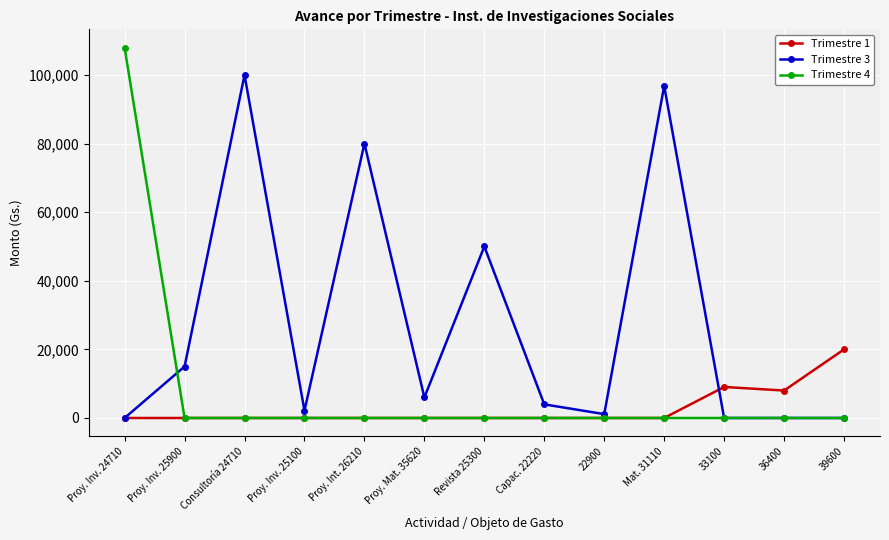

At which label does Trimestre 3 first exceed 3971?

Proy. Inv. 25900